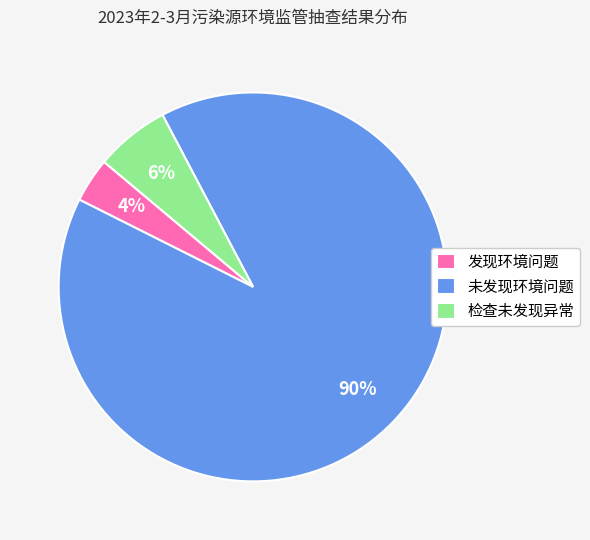

To the nearest percent, what percentage of the pie is 发现环境问题?

4%